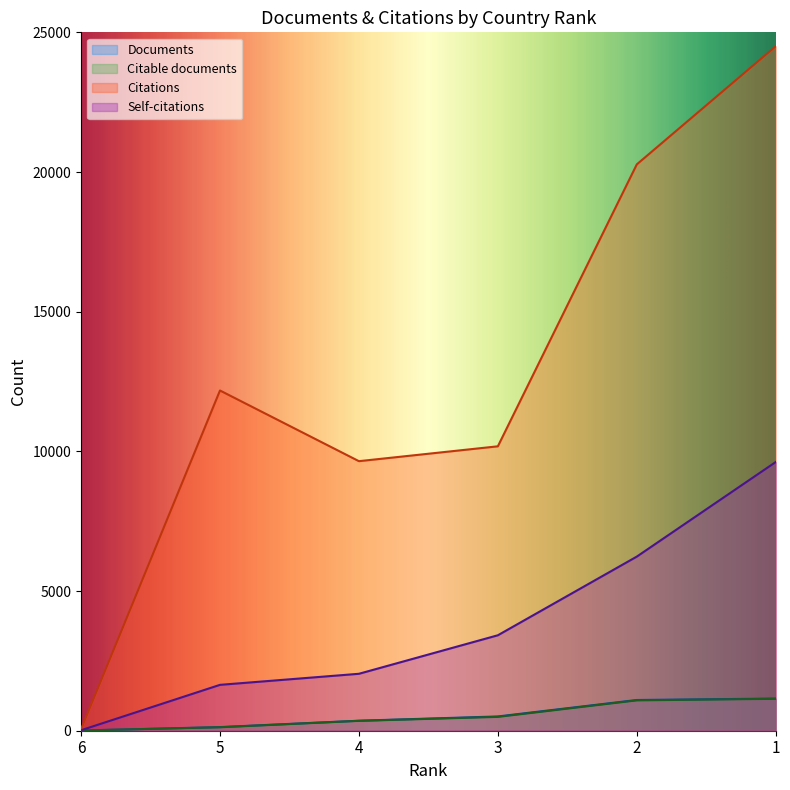

How many interior local valleys does the Citations series have?

1